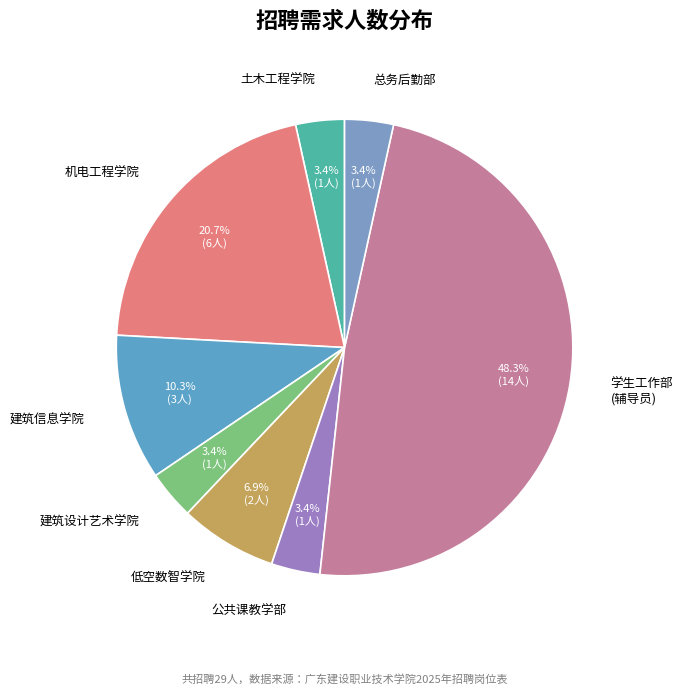

What portion of the pie excludes 总务后勤部?

96.6%